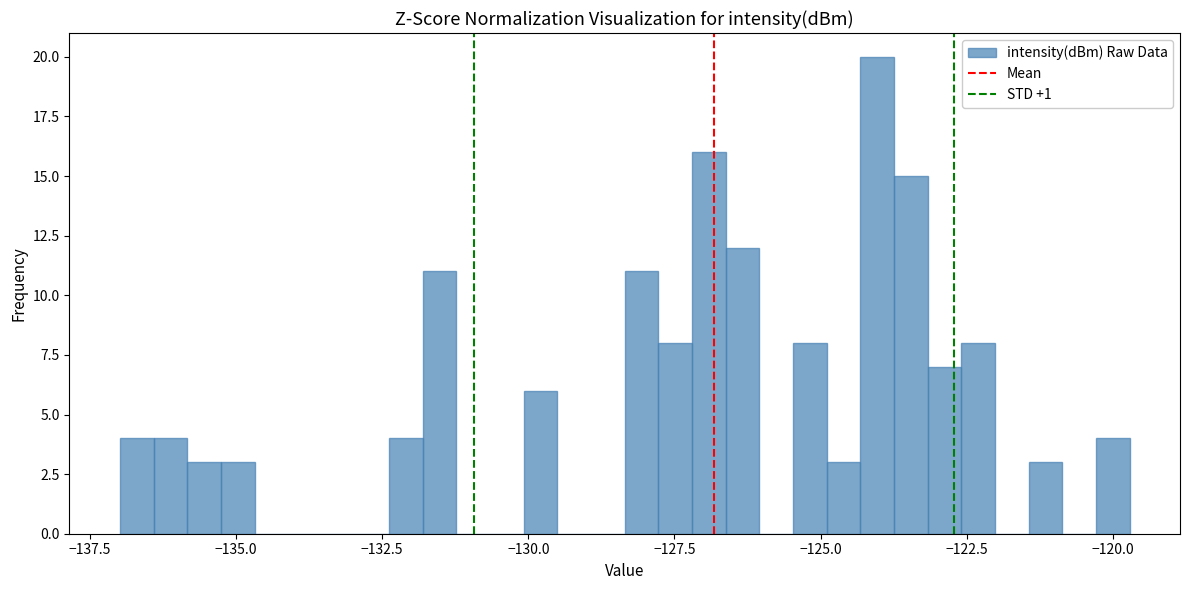

Around what value on the x-axis is the tallest bar? Give the approximate position of its centre, as read against the axis.

-124.0